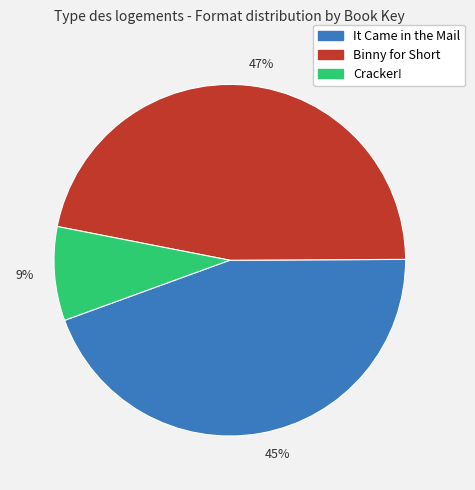

Is there any slice that represents more than half of the pie?

No